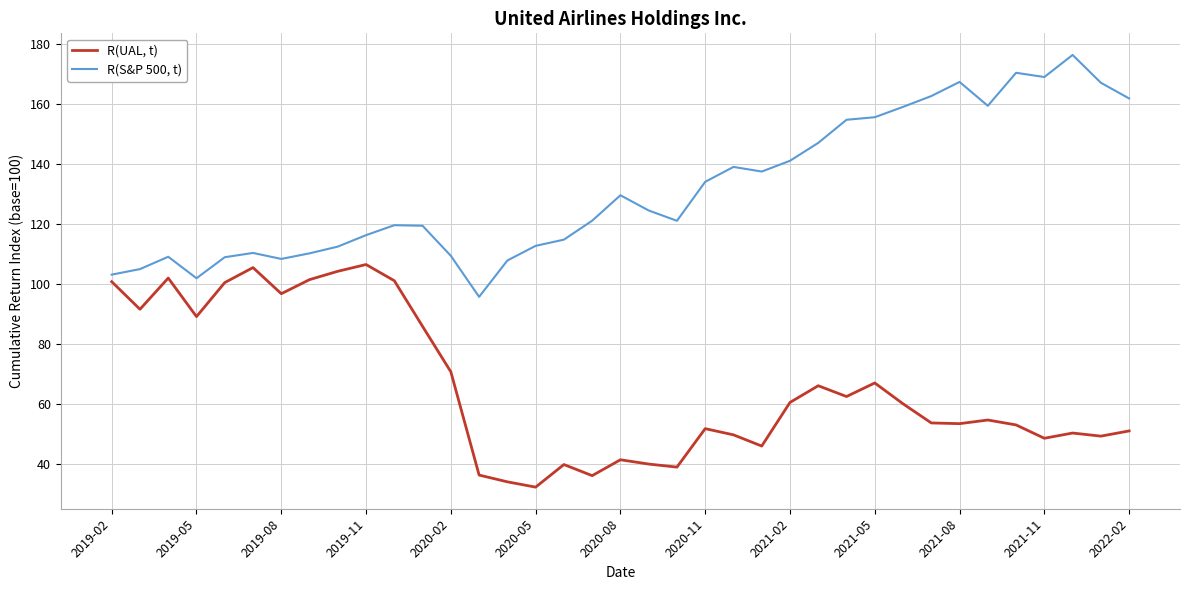

What is the difference between the maximum and minimum values in the R(S&P 500, t) series?

80.6